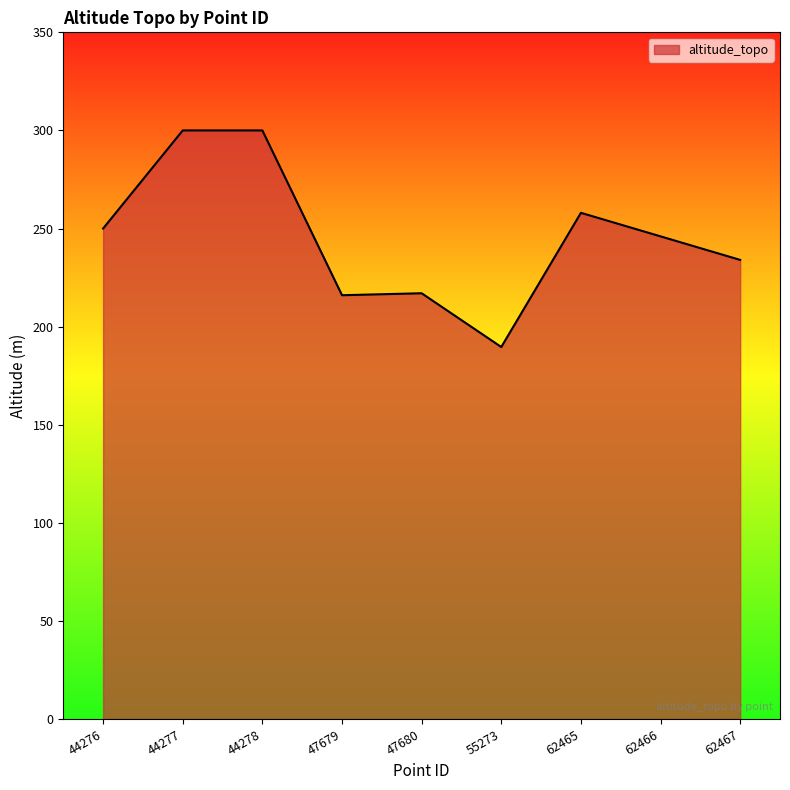

Count the number of categories in the chart.

9